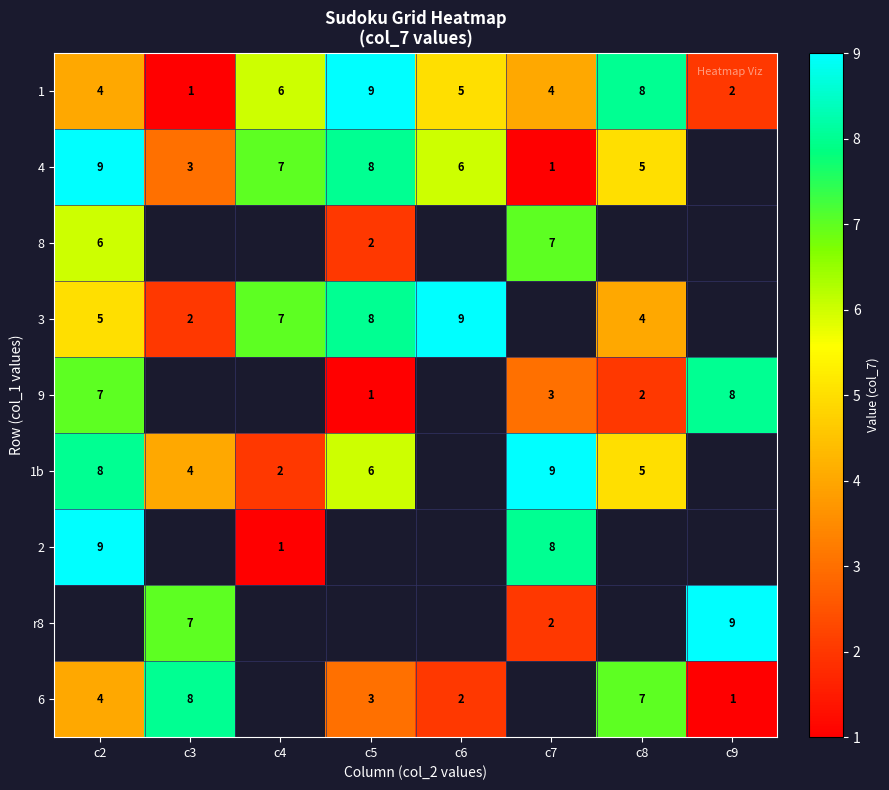

True or false: 1 has a value of 6 at c7.

False